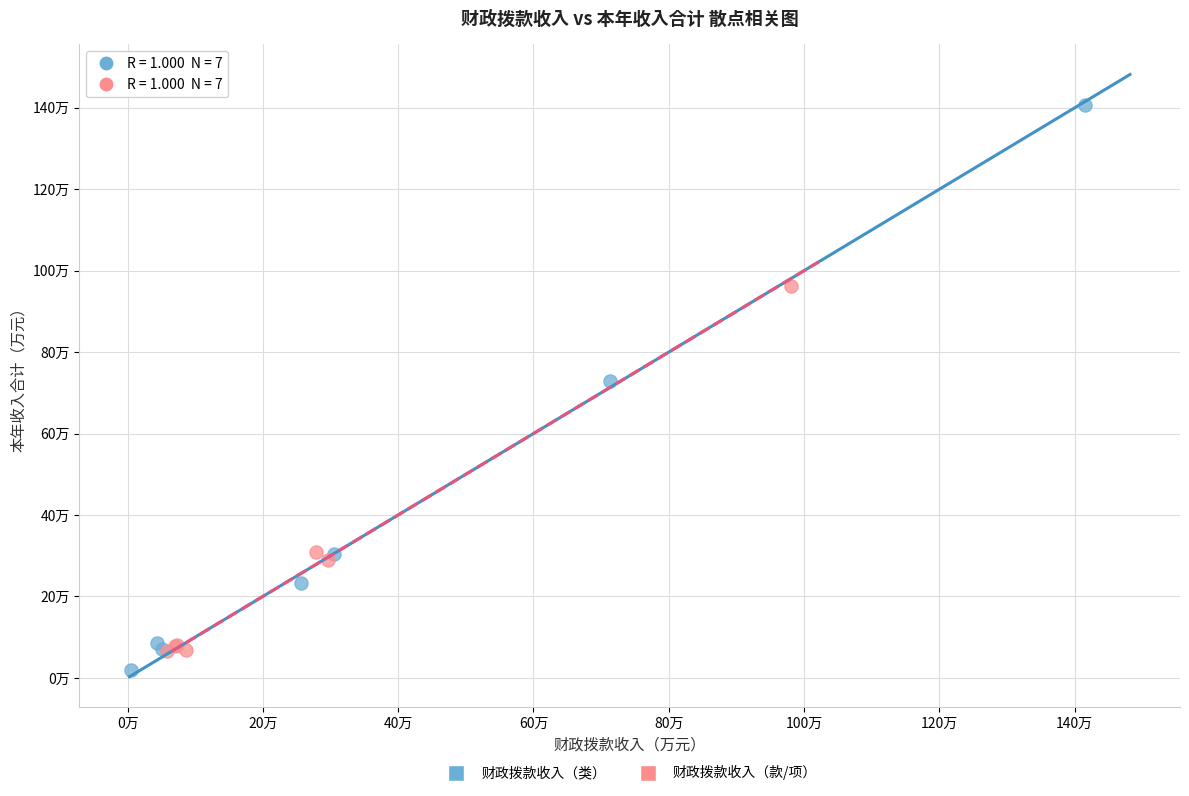

Which series reaches the minimum Y coordinate?

财政拨款收入（类）